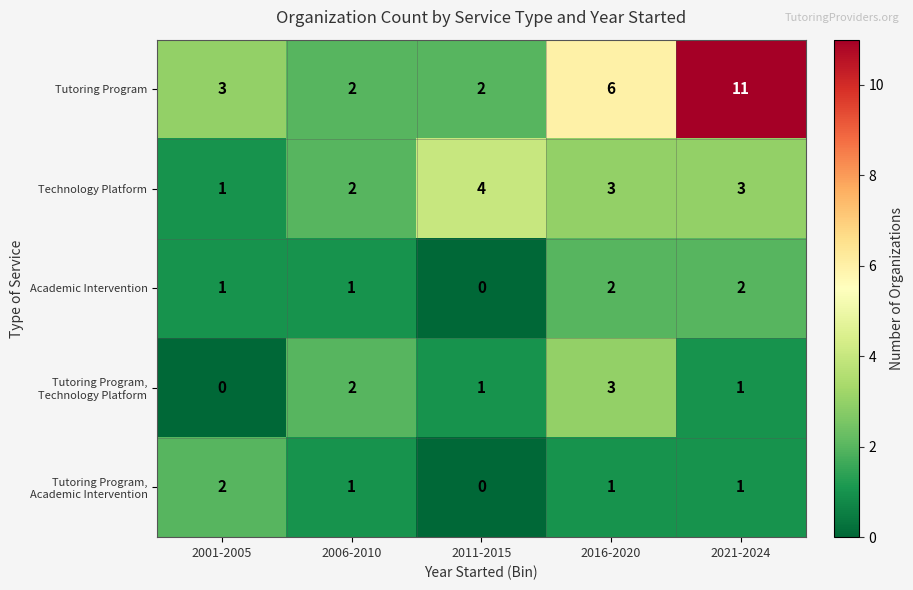

The Tutoring Program, Academic Intervention series shows 0 at 2021-2024. True or false?

False